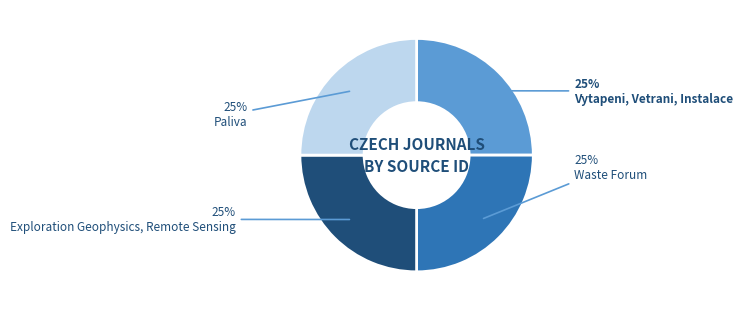

Is there any slice that represents more than half of the pie?

No